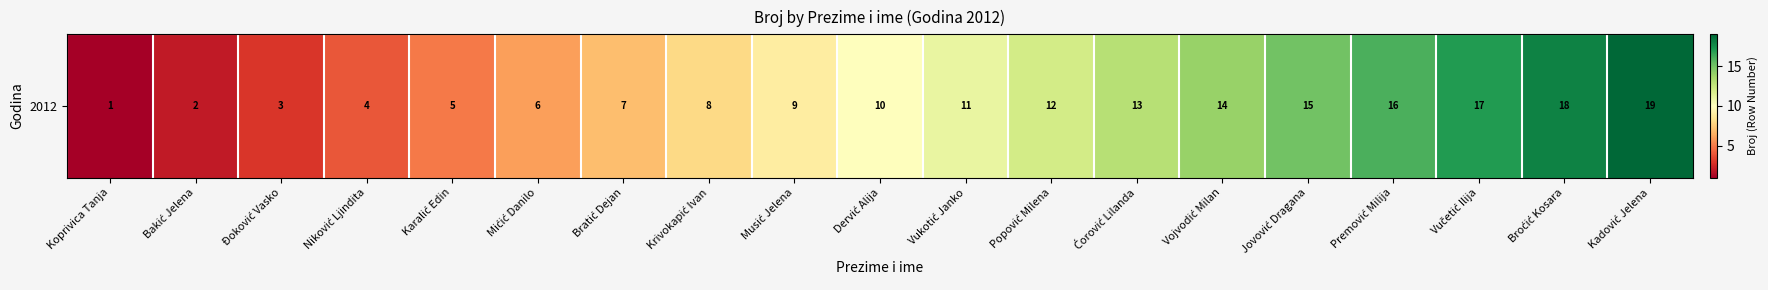

List the labels in order of value, largest first.

Kadović Jelena, Broćić Kosara, Vučetić Ilija, Premović Milija, Jovović Dragana, Vojvodić Milan, Ćorović Lilanda, Popović Milena, Vukotić Janko, Dervić Alija, Musić Jelena, Krivokapić Ivan, Bratić Dejan, Mićić Danilo, Karalić Edin, Niković Ljindita, Đoković Vasko, Bakić Jelena, Koprivica Tanja